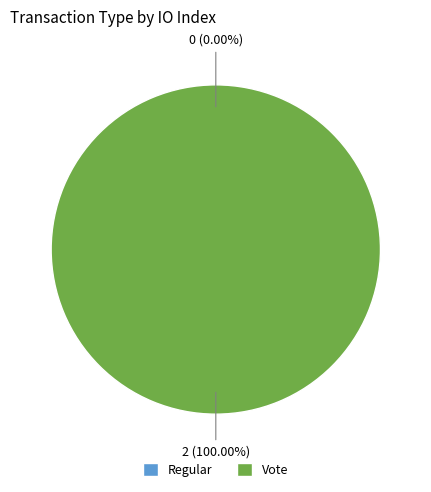

Does any single category account for the majority?

Yes